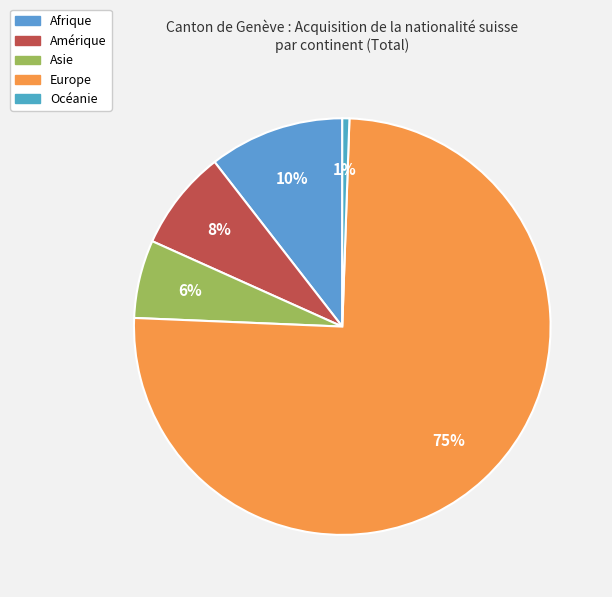

Combined, do Afrique and Europe account for over 50%?

Yes